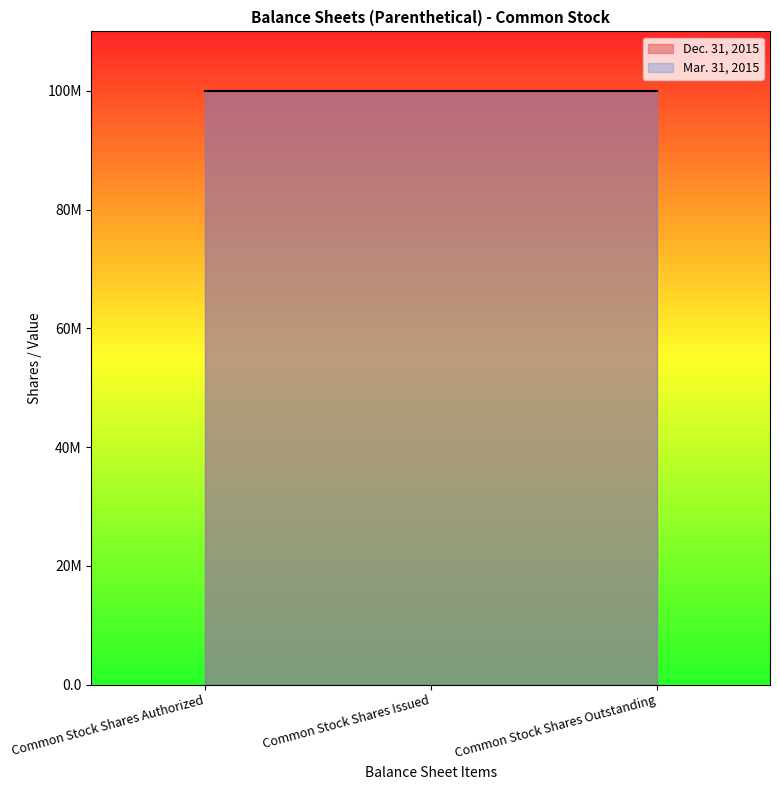

How many distinct data groups are displayed?

2